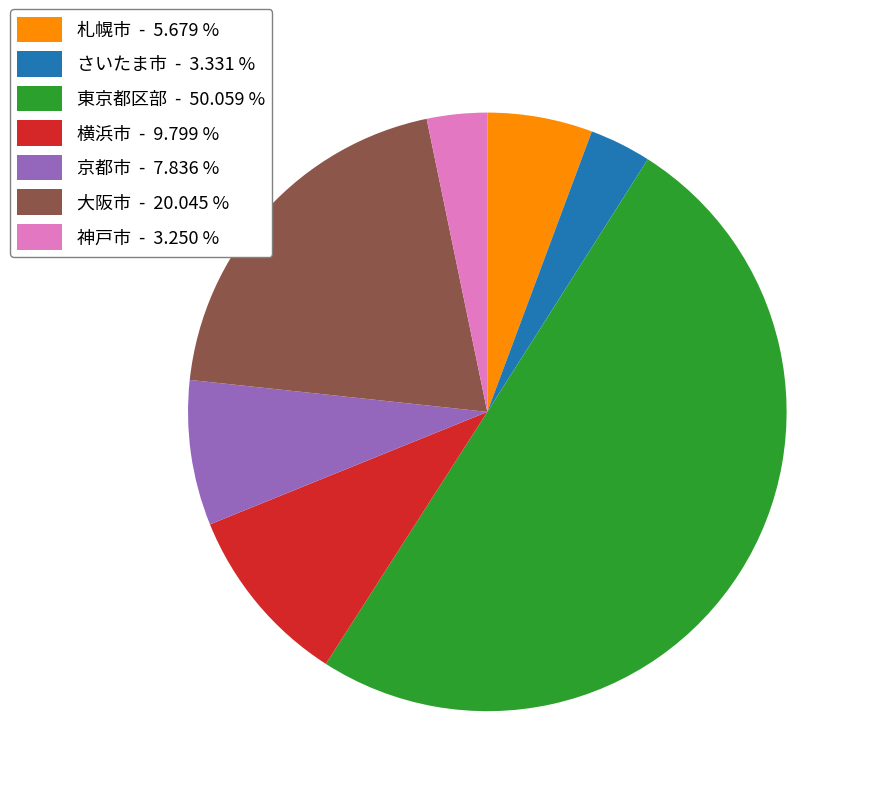

Which has a higher value, 大阪市 or 横浜市?

大阪市